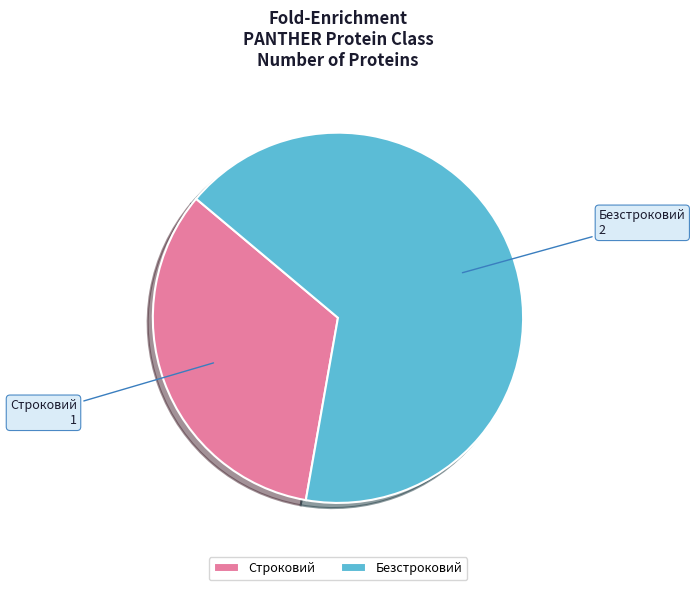

How many segments does this pie chart have?

2